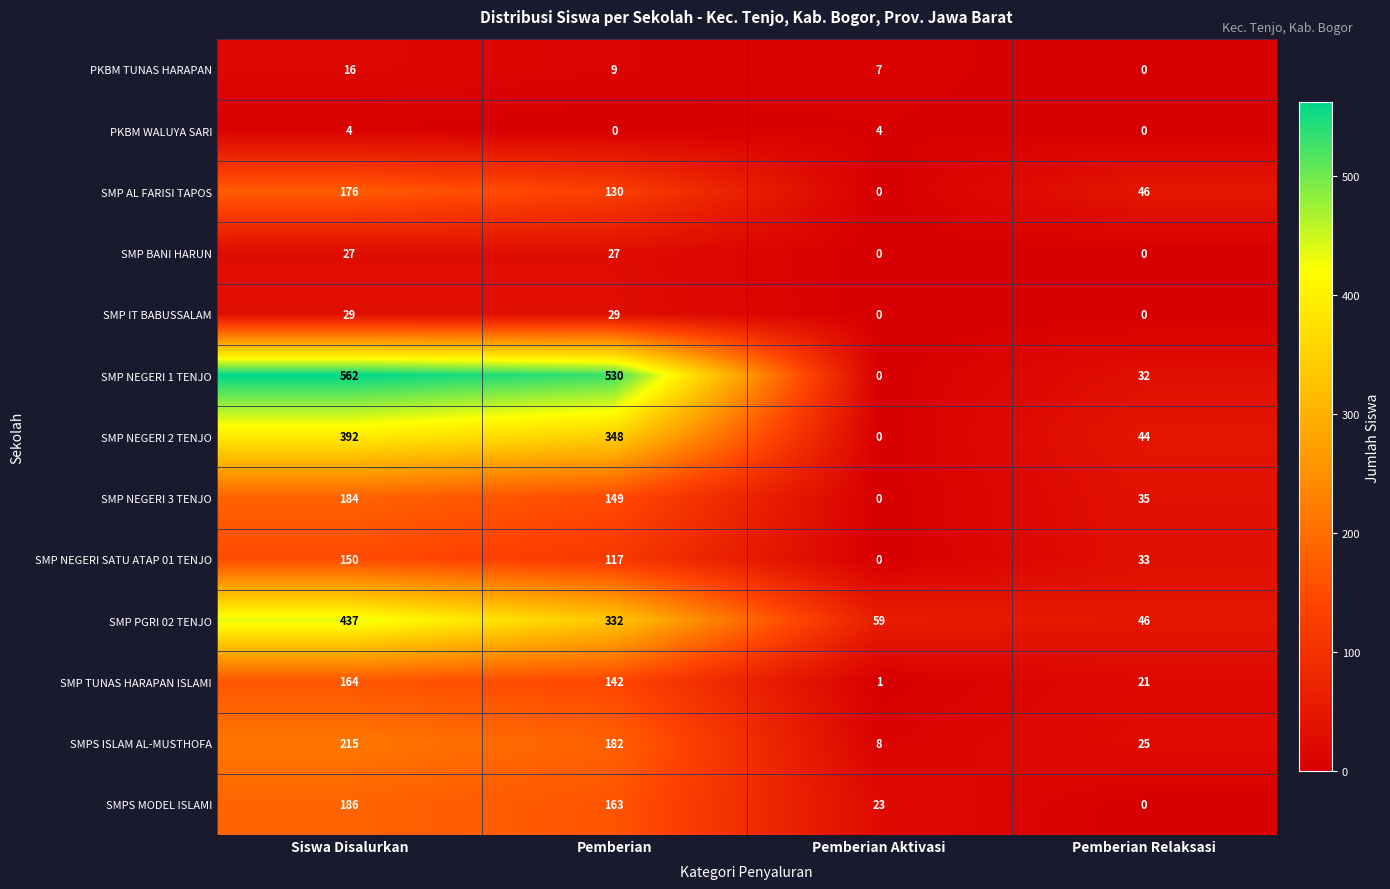

Which series has the largest total across all categories?

SMP NEGERI 1 TENJO